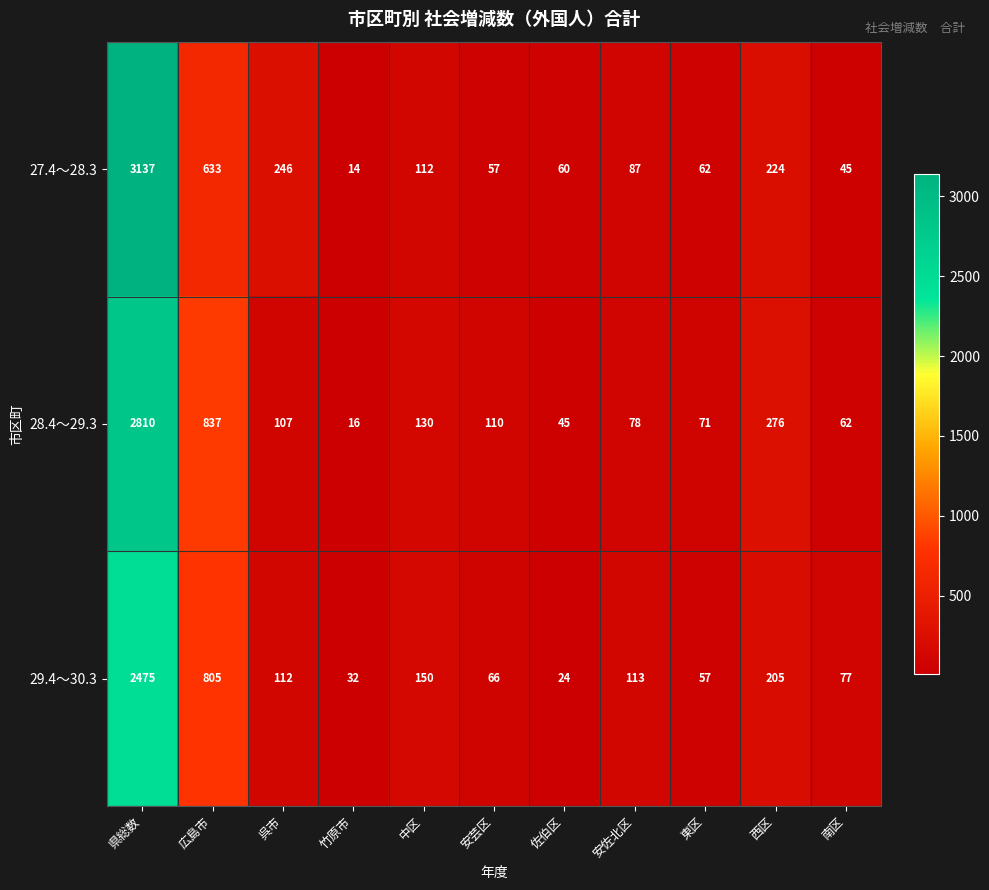

What is the sum of all 27.4～28.3 values?

4677